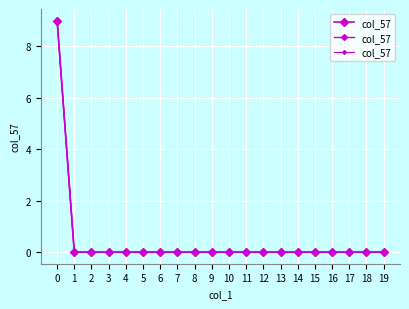

At which category does the chart reach its minimum across all series?

1